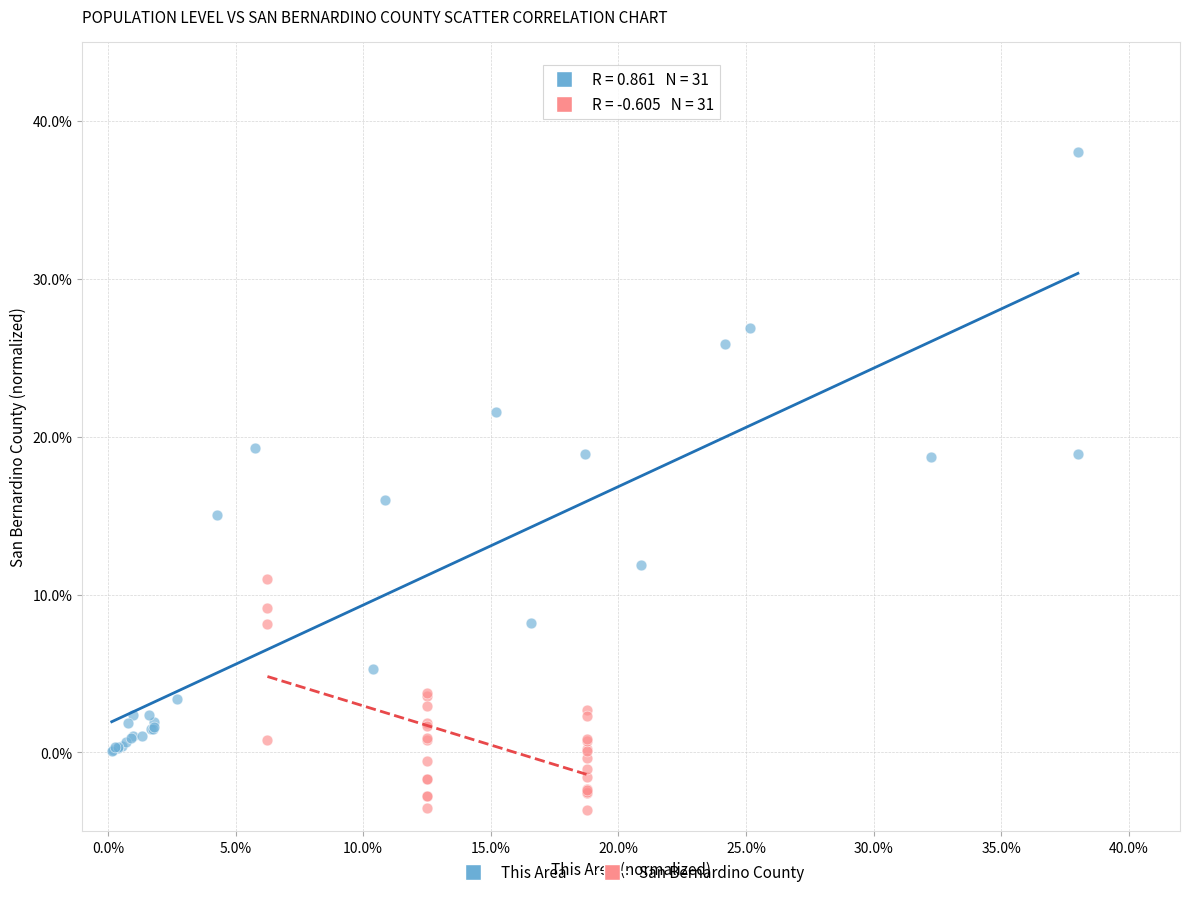

What are all the series names shown in the legend?

This Area, San Bernardino County